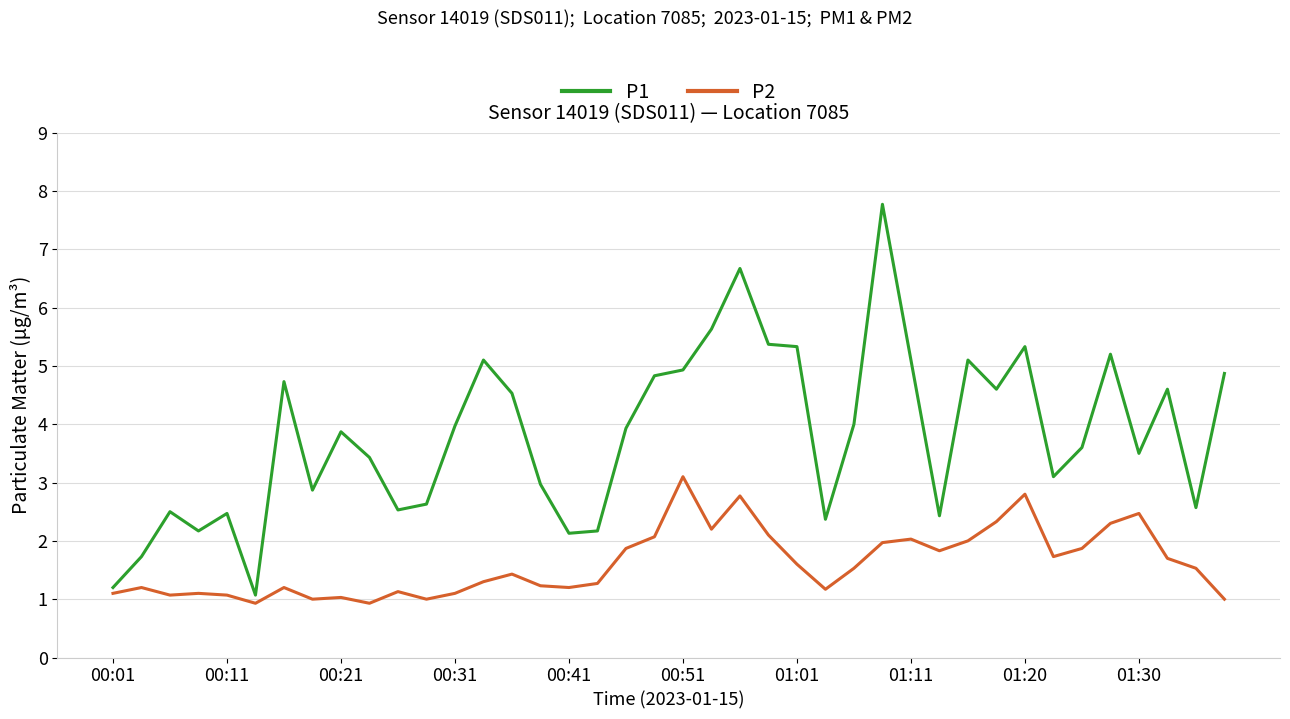

Which series has the largest total across all categories?

P1